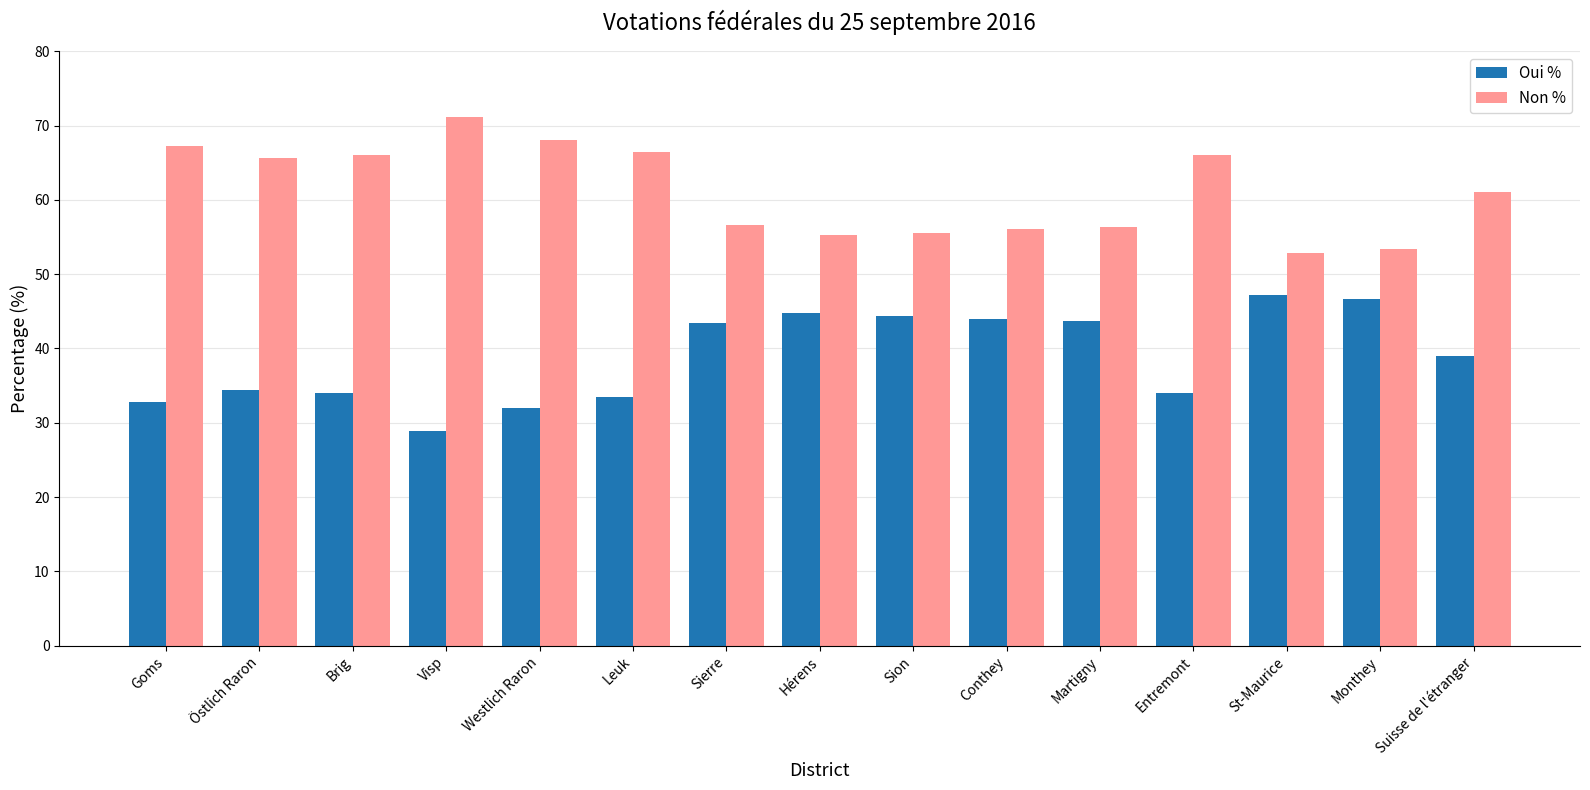

At Hérens, list the series in order from smallest to largest.

Oui %, Non %